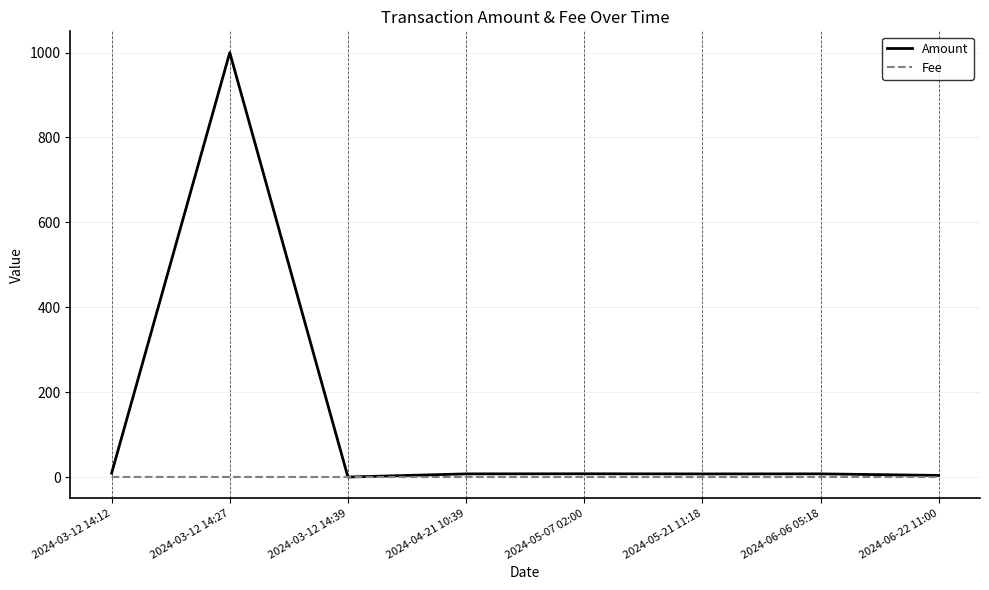

Which series has the widest spread of values?

Amount